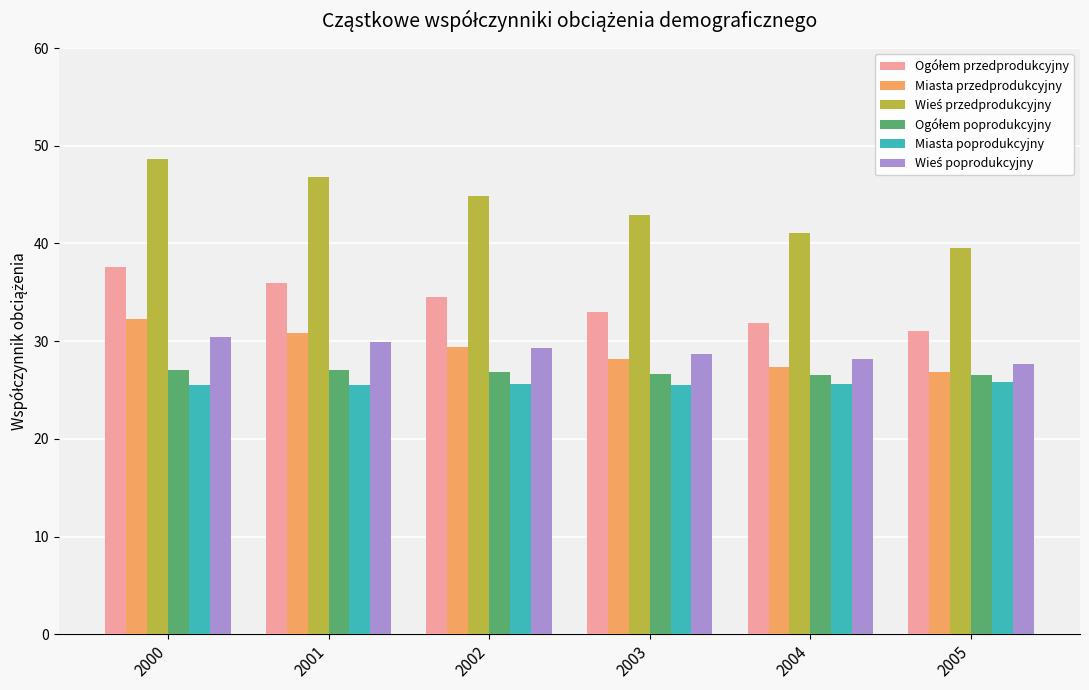

What is the difference between the highest and lowest values at 2002?

19.3